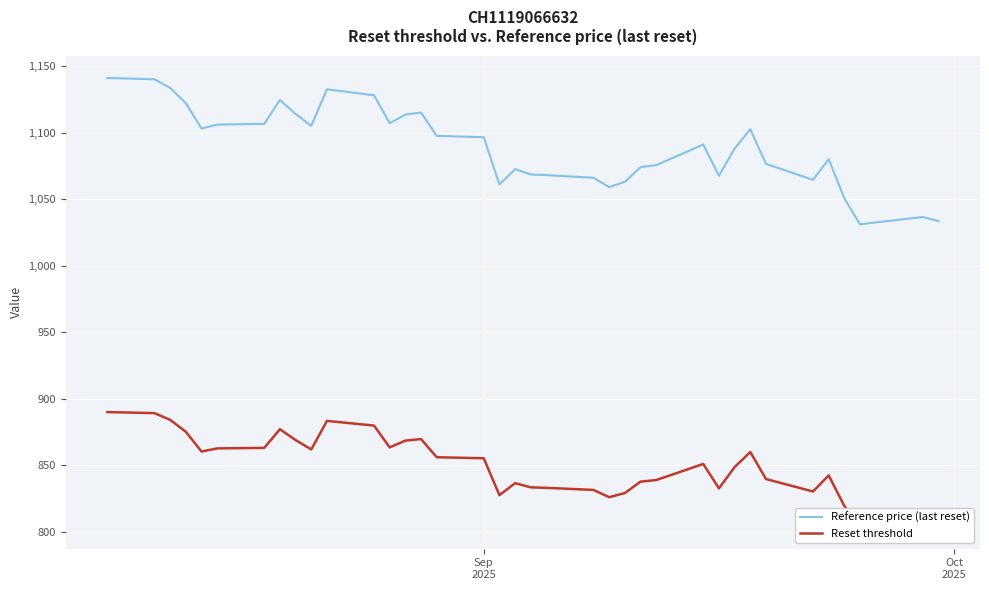

What are all the series names shown in the legend?

Reference price (last reset), Reset threshold